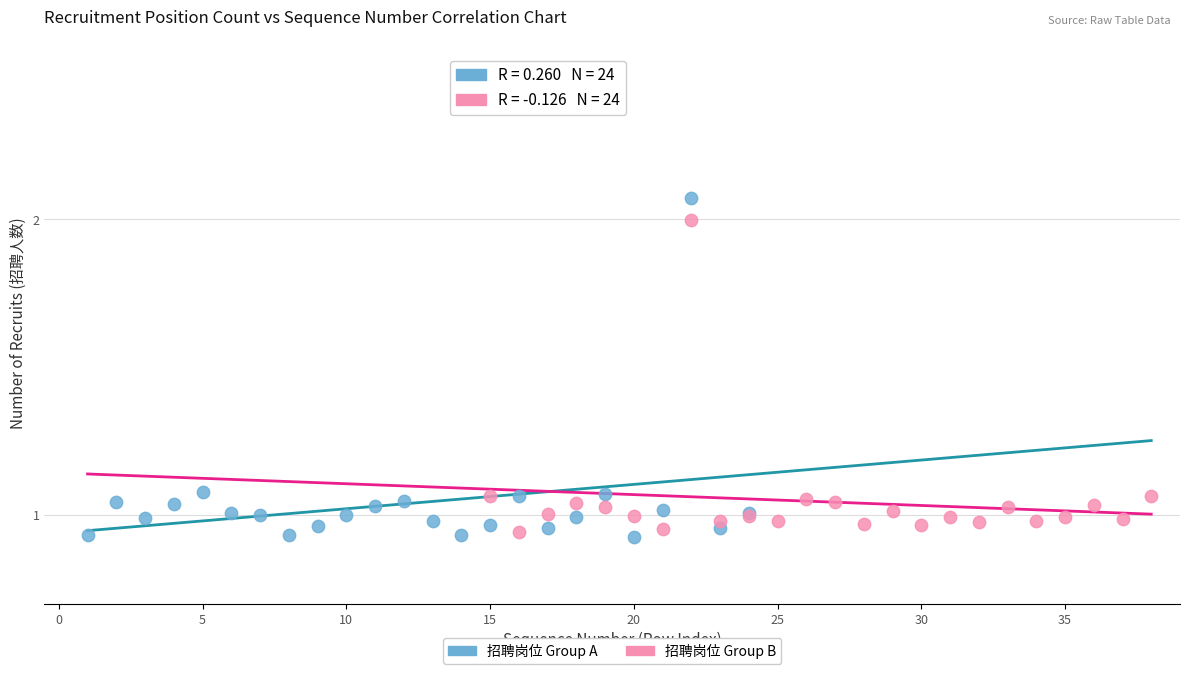

Which series reaches the maximum Y coordinate?

招聘岗位 Group A